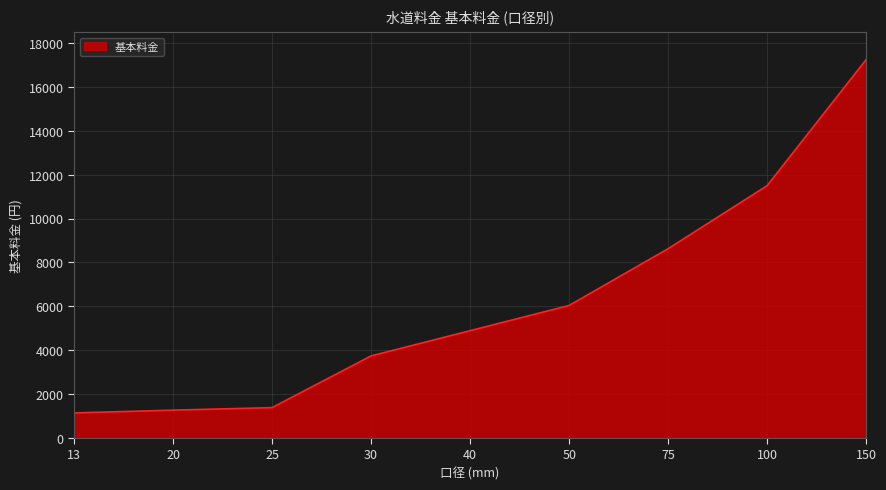

What is the difference between the maximum and minimum values?

16112